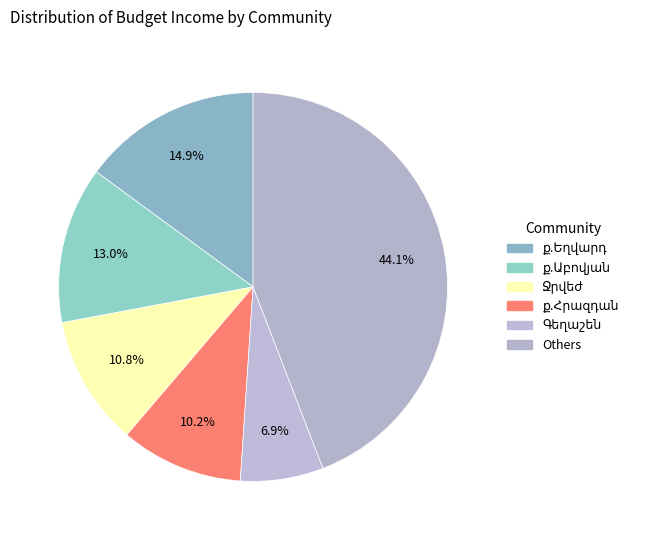

How many slices are in this pie chart?

6